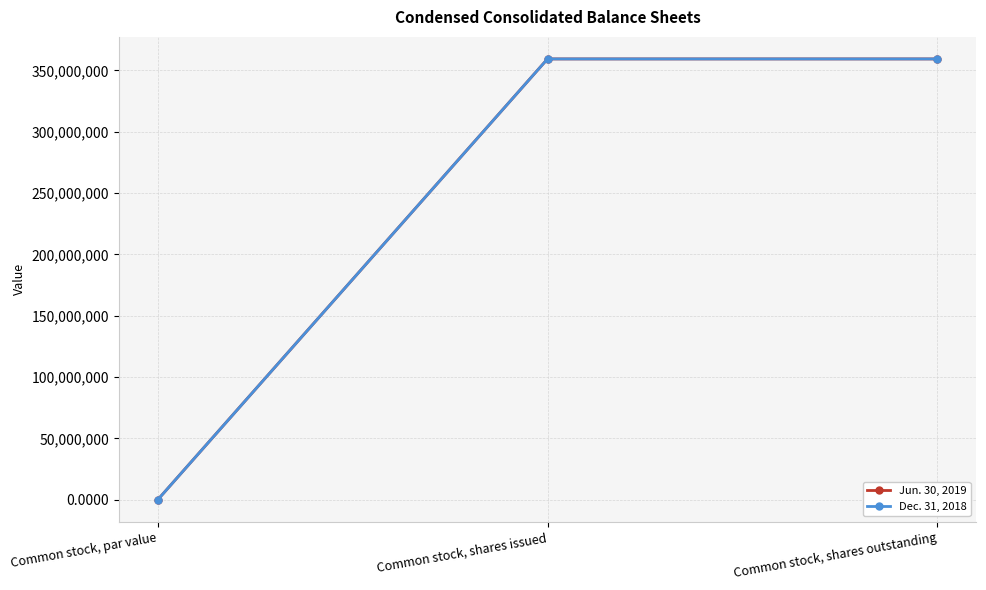

Which series has the largest range (max minus min)?

Jun. 30, 2019